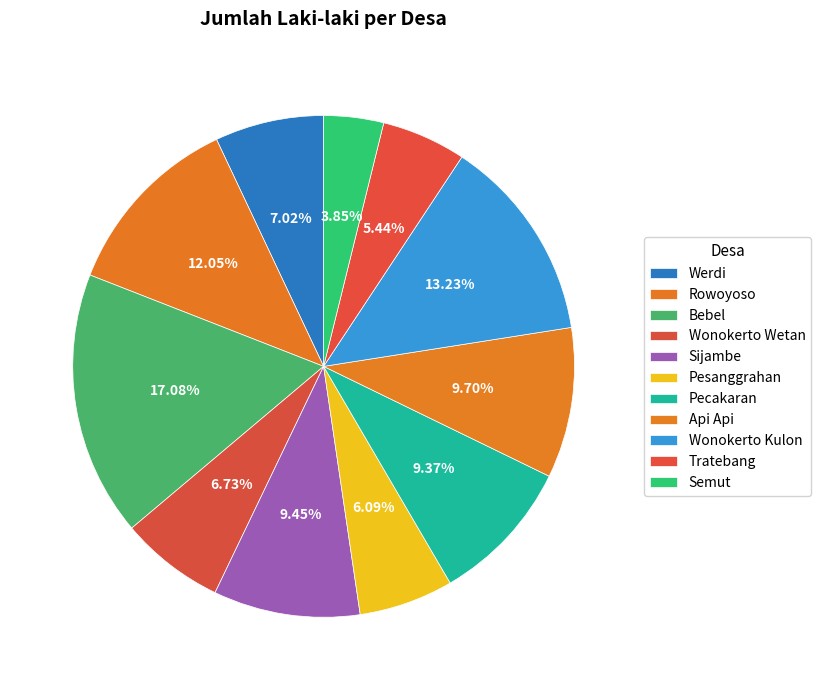

To the nearest percent, what is the difference between the Sijambe and Tratebang slice percentages?

4%